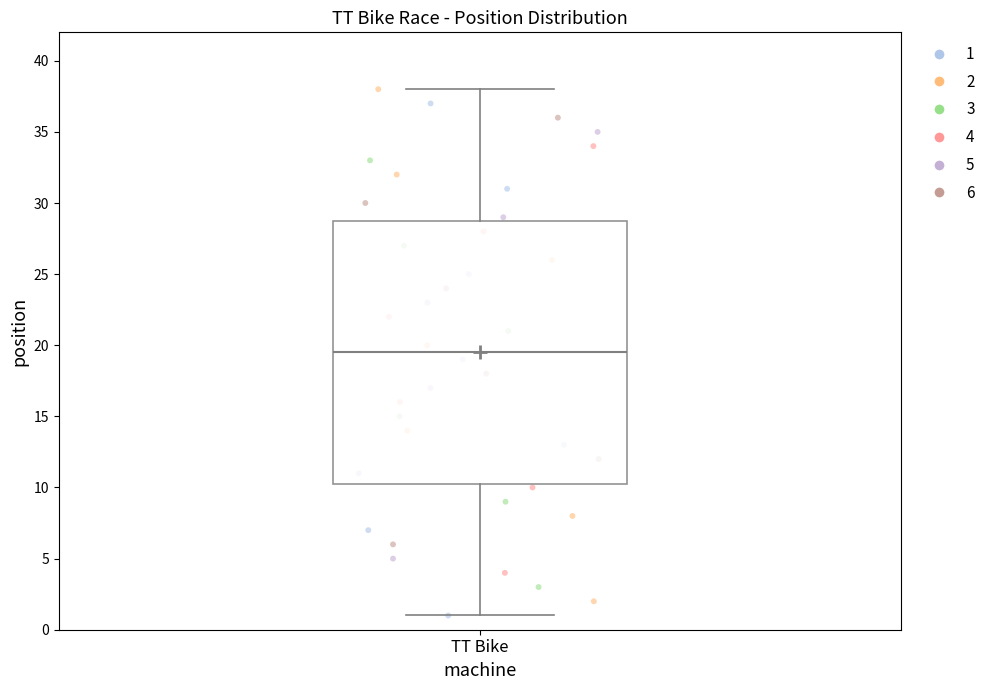

Transcribe this box plot: give where the median line is, the range the box spans, and where the two whiskers end, as read against the y-axis. The values are not printed on the chart, so give them approximately, as read against the axis.

median 19.5, box 10.5 to 29.0, whiskers 1.0 to 38.0